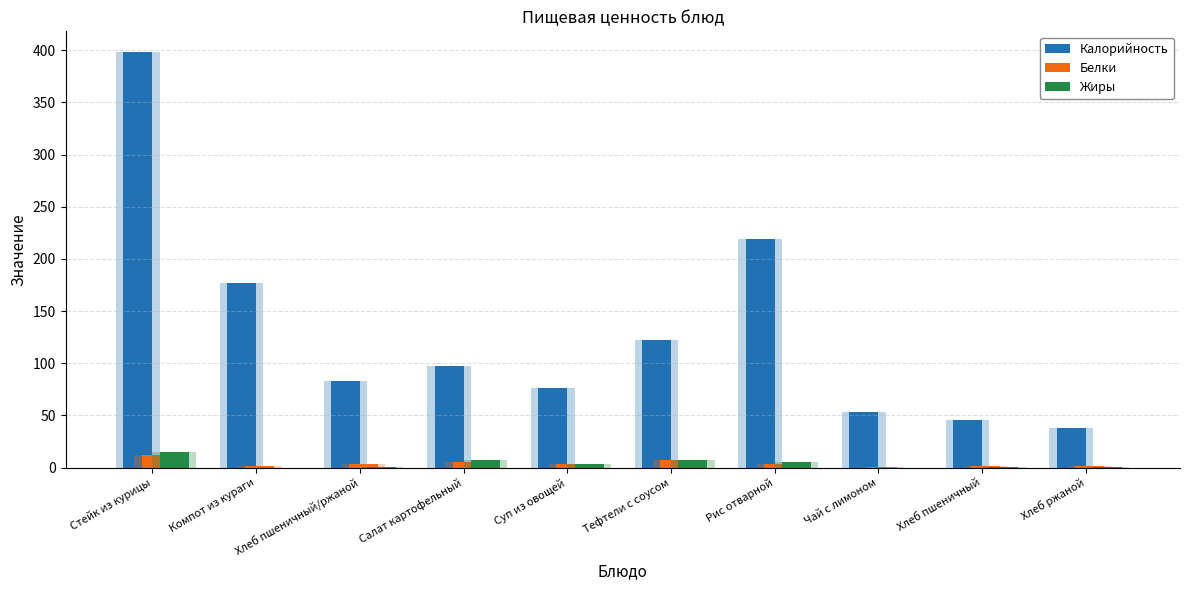

Reading left to right, extract all data points from this chart.

Калорийность: 398.2	176.4	83.2	97.2	76.4	121.9	219.0	53.7	45.2	38.0
Белки: 12.0	1.9	3.0	4.9	3.5	6.8	3.9	0.2	1.5	1.1
Жиры: 14.6	0.0	0.2	7.0	3.5	7.1	5.2	0.0	0.2	0.2